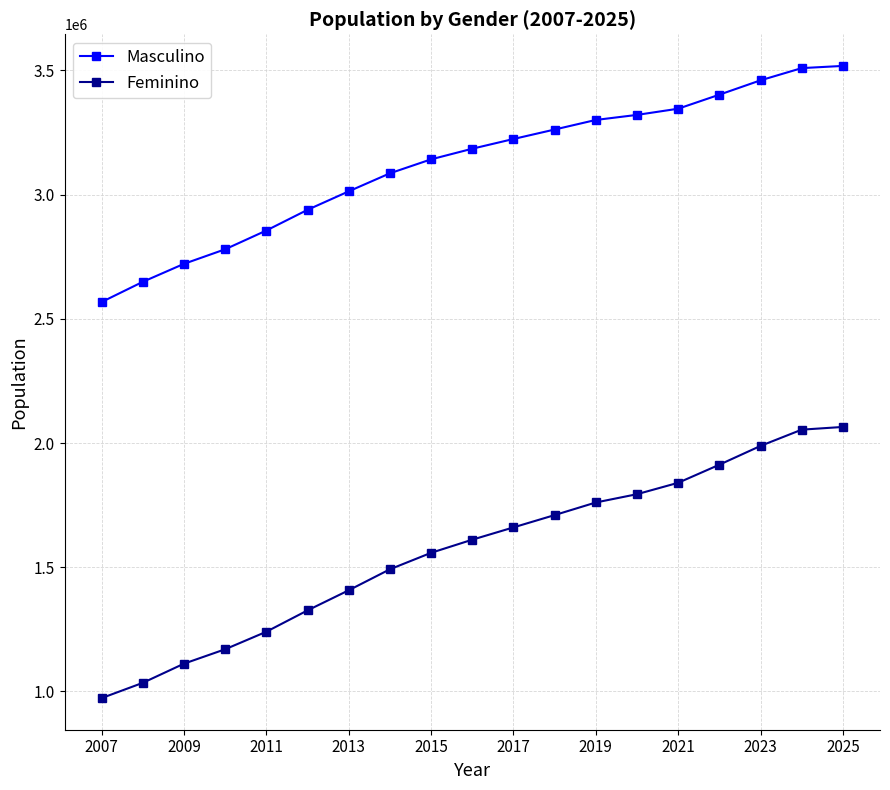

What is the maximum value for Feminino?

2064780